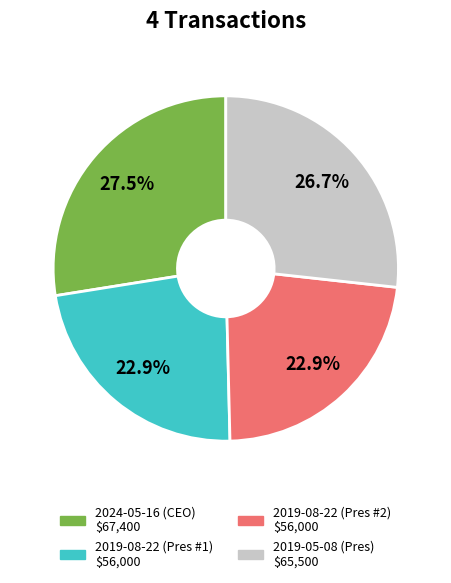

Count the number of slices in the pie.

4